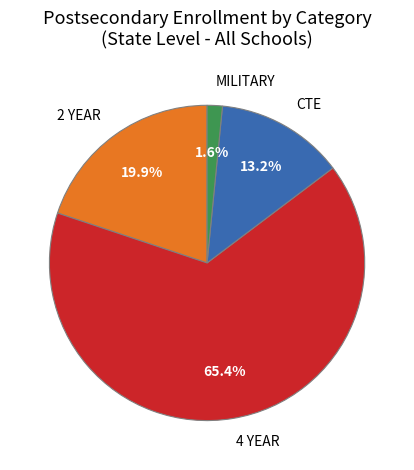

To the nearest percent, what portion does 2 YEAR represent?

20%